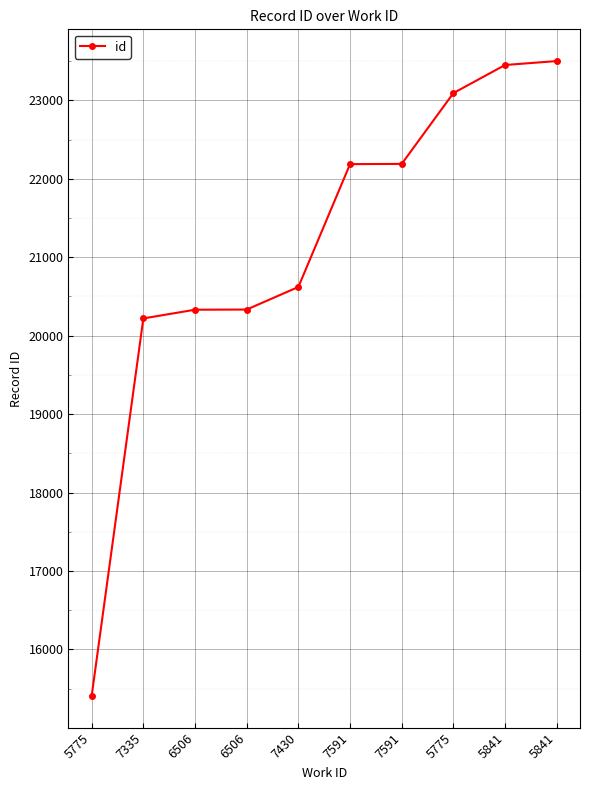

Reading left to right, transcribe all the data shown in this chart.

5775=15408	7335=20220	6506=20331	6506=20333	7430=20621	7591=22187	7591=22190	5775=23093	5841=23451	5841=23501